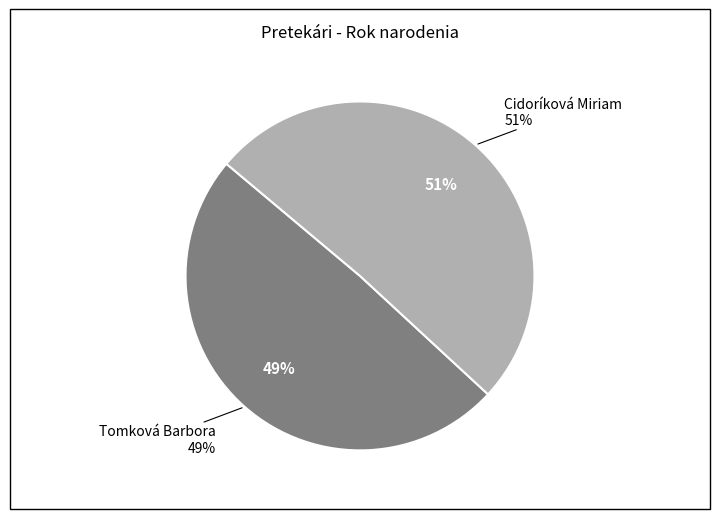

To the nearest percent, what is the difference between the largest and smallest slice percentages?

2%